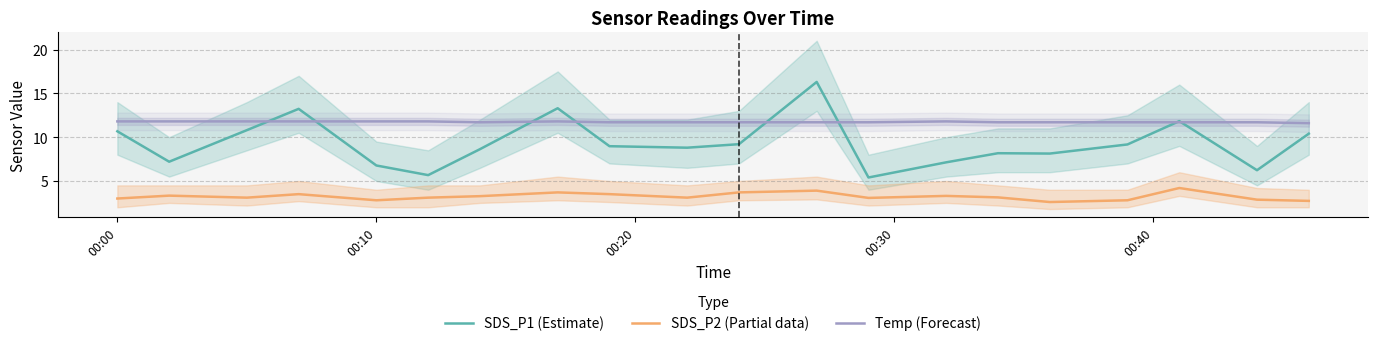

True or false: Temp (Forecast) and SDS_P2 (Partial data) cross at least once.

False